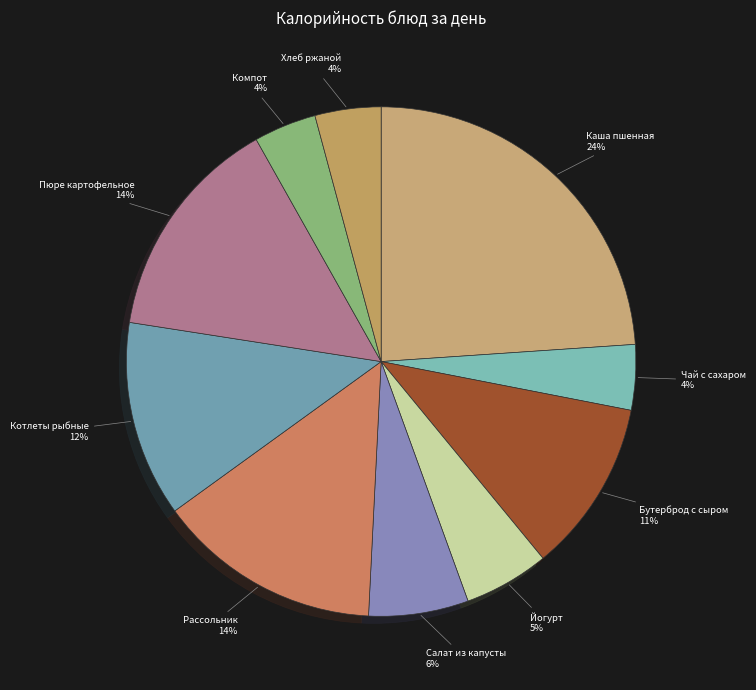

Count the number of slices in the pie.

10